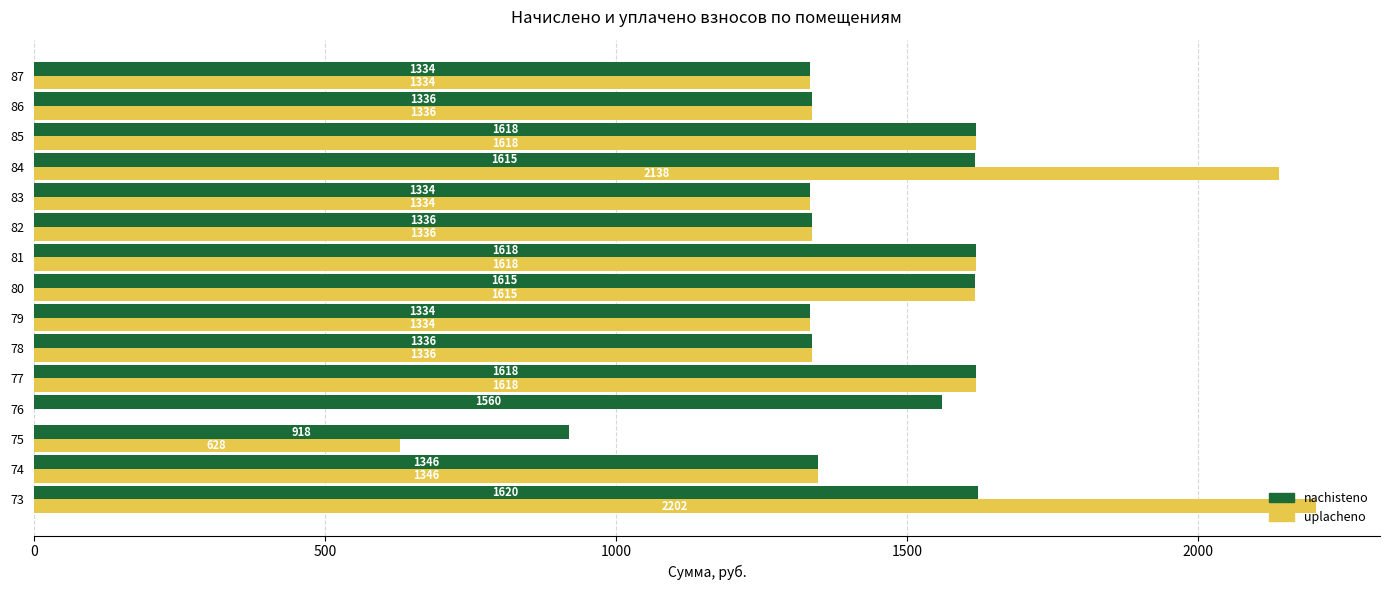

What is the greatest value displayed?

2202.0